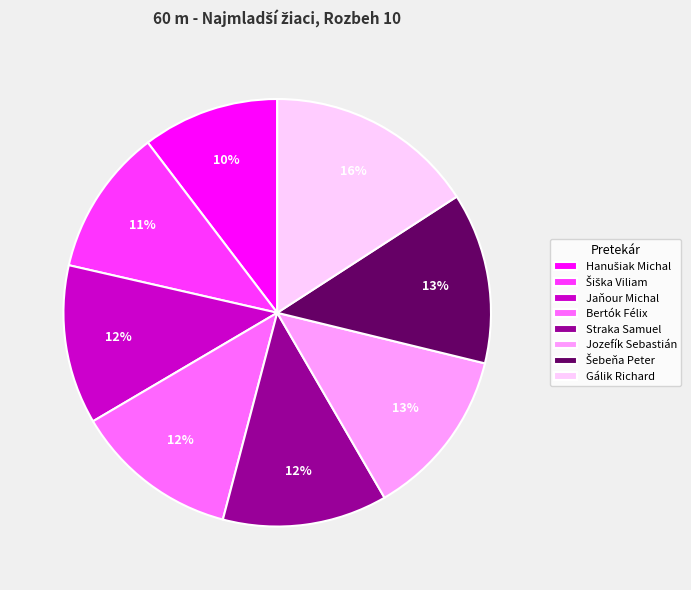

How many slices are in this pie chart?

8